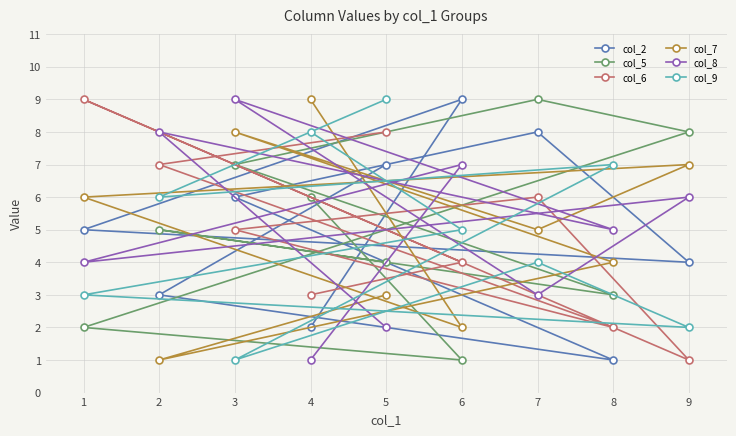

The value of col_6 at 2 is 12. True or false?

False